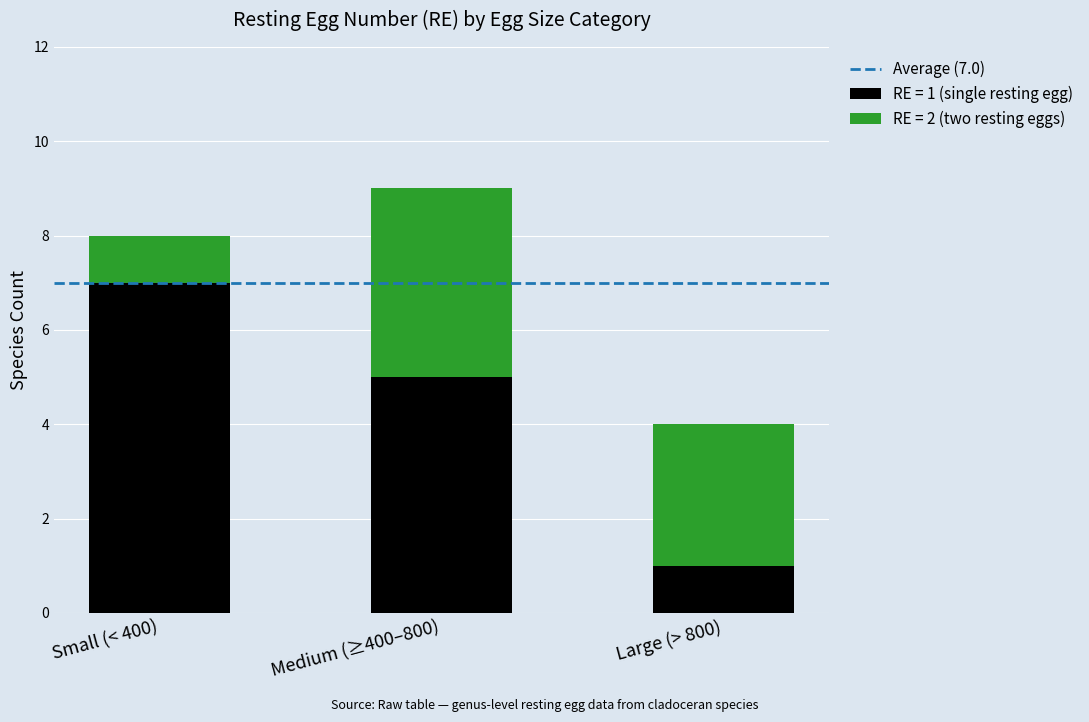

Does the chart contain any negative values?

No